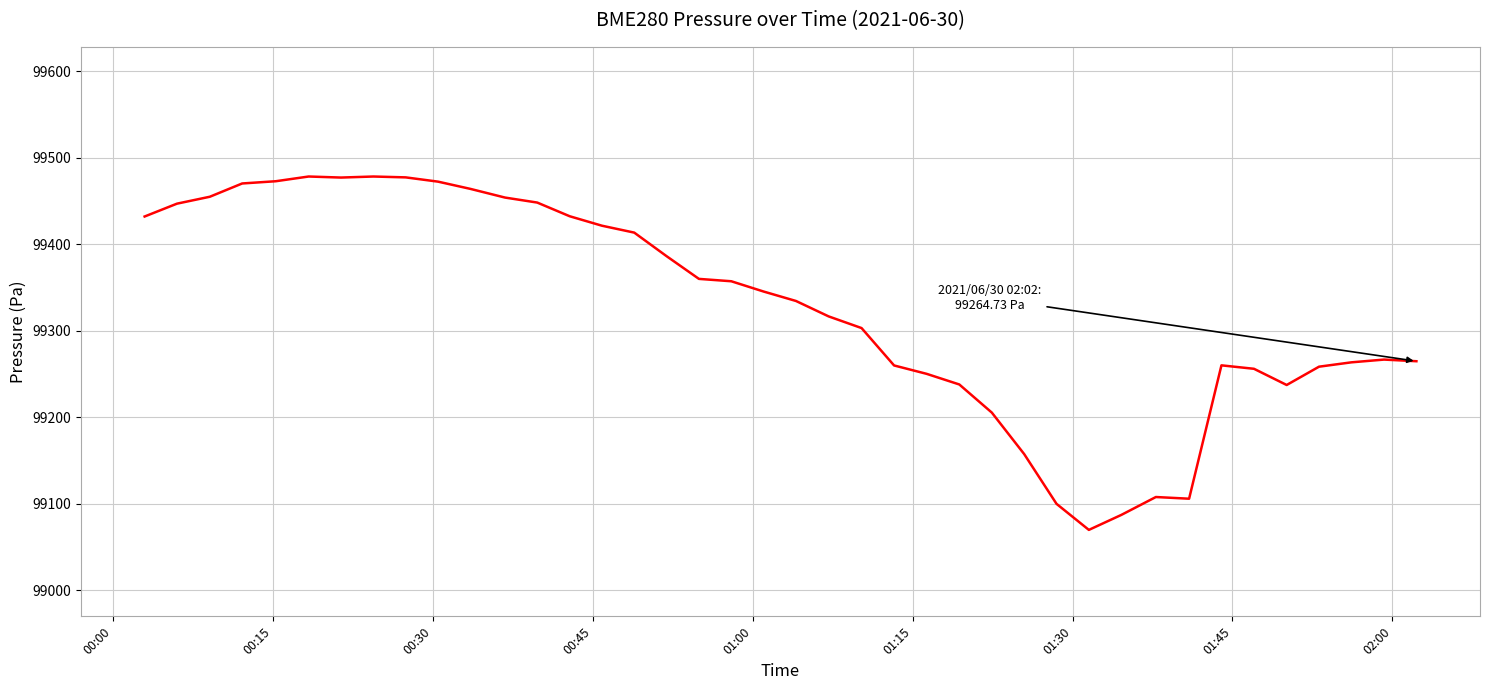

What is the difference between the maximum and minimum values?

408.8